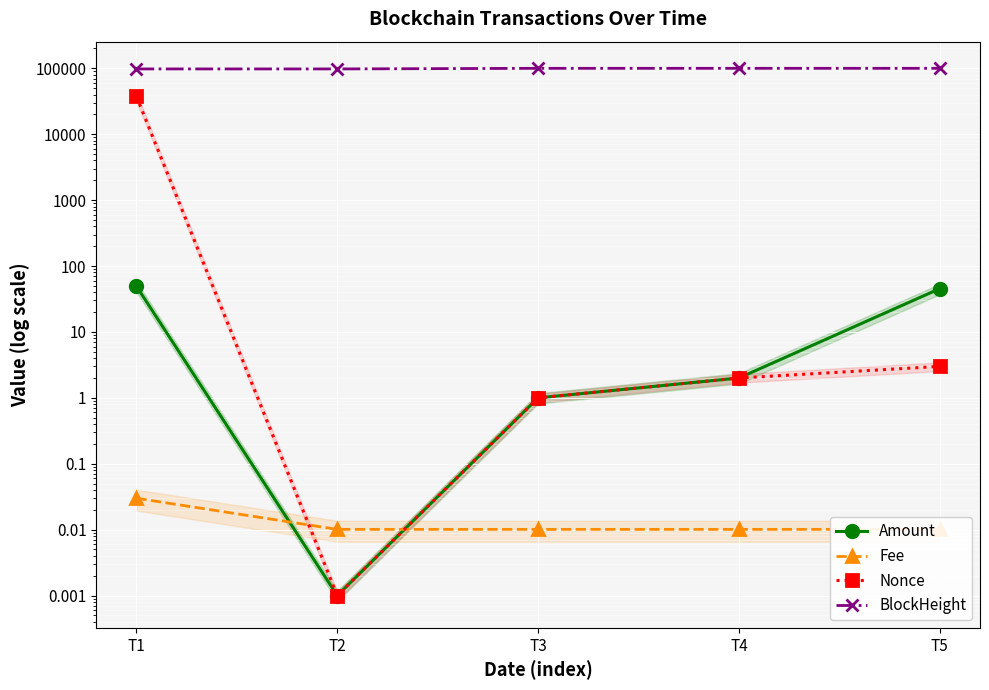

At how many categories does at least one series exceed 59883?

5